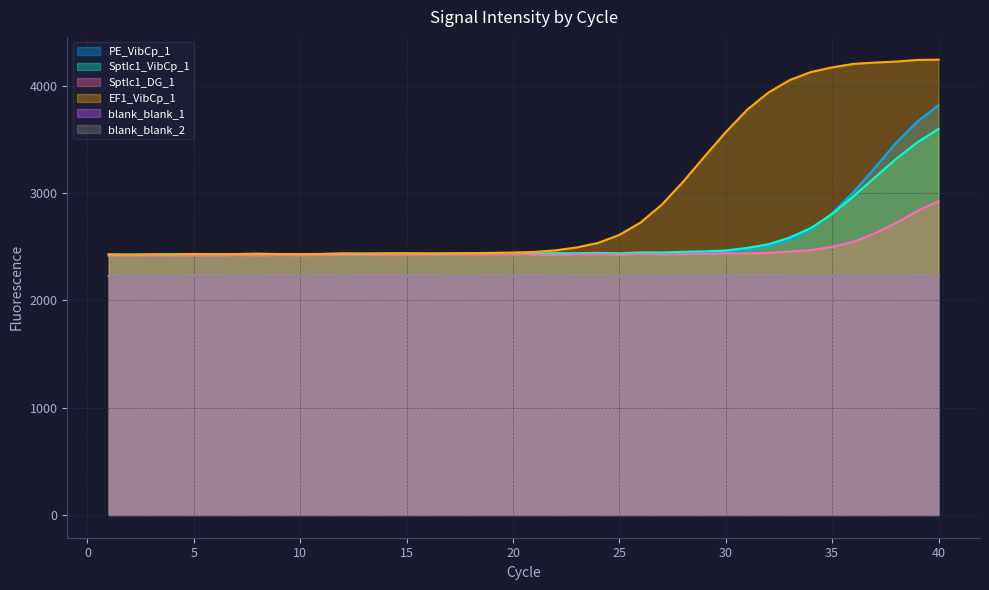

Reading left to right, list all the values displayed in this chart.

PE_VibCp_1: 2421.3	2420.0	2422.0	2422.9	2423.3	2425.7	2427.0	2423.9	2427.5	2425.0	2429.1	2427.7	2428.6	2428.5	2431.8	2429.7	2431.1	2431.0	2429.9	2430.8	2430.9	2432.4	2428.2	2436.2	2435.1	2436.4	2437.6	2442.1	2446.0	2457.3	2474.8	2508.0	2567.5	2660.7	2812.3	3008.4	3235.2	3468.3	3667.0	3819.8
Sptlc1_VibCp_1: 2427.5	2427.1	2428.2	2431.2	2429.8	2430.7	2432.4	2434.6	2431.9	2430.9	2432.4	2437.9	2437.2	2437.9	2440.1	2435.9	2439.8	2440.1	2440.1	2437.6	2437.6	2440.3	2439.5	2443.4	2439.1	2447.6	2447.0	2453.4	2457.4	2465.4	2489.6	2523.2	2585.4	2675.7	2805.8	2970.0	3145.7	3318.9	3473.3	3598.9
Sptlc1_DG_1: 2416.2	2417.0	2419.7	2419.3	2419.5	2418.6	2423.5	2419.6	2423.1	2421.6	2423.2	2424.6	2424.7	2423.1	2425.0	2427.2	2425.3	2427.4	2428.1	2430.1	2426.4	2424.0	2428.4	2431.7	2426.4	2434.7	2428.6	2432.8	2435.1	2438.8	2438.3	2443.3	2456.2	2468.9	2500.4	2545.6	2625.6	2721.5	2833.7	2923.7
EF1_VibCp_1: 2429.7	2426.6	2430.1	2427.7	2433.6	2430.4	2432.4	2435.1	2432.4	2431.8	2433.2	2436.6	2435.4	2437.7	2437.6	2438.0	2436.4	2440.5	2443.2	2446.8	2451.9	2467.0	2494.1	2536.3	2611.0	2726.8	2893.8	3107.7	3341.2	3568.9	3776.9	3937.2	4053.7	4129.3	4172.7	4205.1	4217.5	4226.6	4241.8	4244.6
blank_blank_1: 2227.9	2223.7	2225.2	2220.6	2225.3	2223.6	2224.0	2223.4	2227.3	2221.9	2225.0	2225.5	2225.9	2227.6	2225.6	2224.2	2221.1	2222.5	2224.7	2222.3	2227.7	2224.4	2221.6	2221.1	2223.4	2223.9	2224.1	2224.3	2224.9	2225.2	2223.0	2226.4	2226.8	2224.7	2222.5	2226.4	2223.7	2226.1	2226.7	2222.2
blank_blank_2: 2223.1	2221.5	2222.2	2221.8	2220.0	2220.1	2222.0	2223.4	2217.8	2222.5	2218.3	2223.1	2220.8	2220.8	2223.0	2217.3	2221.8	2223.2	2219.1	2221.5	2221.6	2223.6	2219.3	2219.4	2221.4	2222.9	2224.0	2223.0	2221.5	2223.1	2218.8	2221.4	2223.2	2224.7	2222.8	2223.2	2222.9	2223.2	2222.4	2220.2